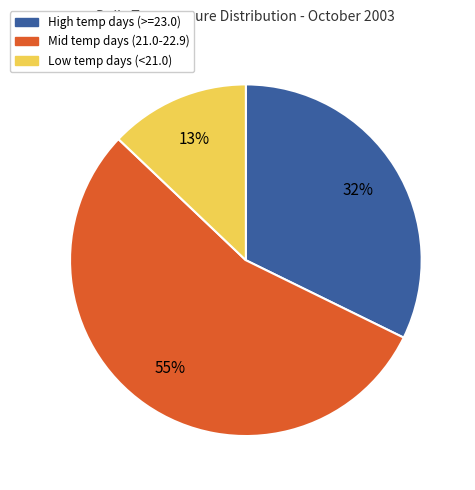

Is there any slice that represents more than half of the pie?

Yes